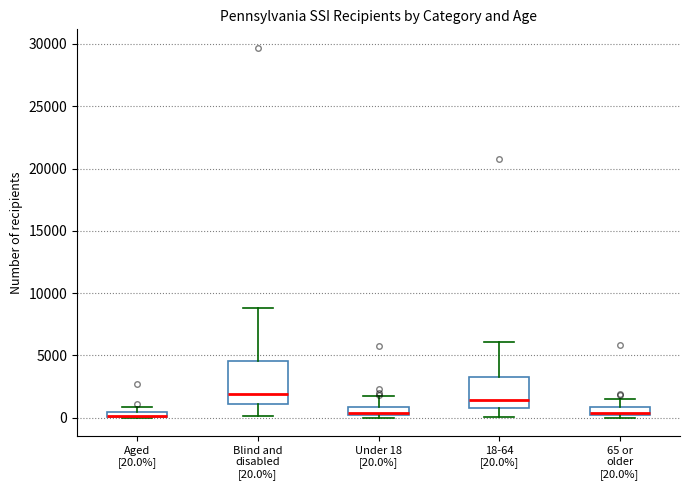

Which box is the tallest, from its lower edge to its upper edge?

Blind and disabled [20.0%]